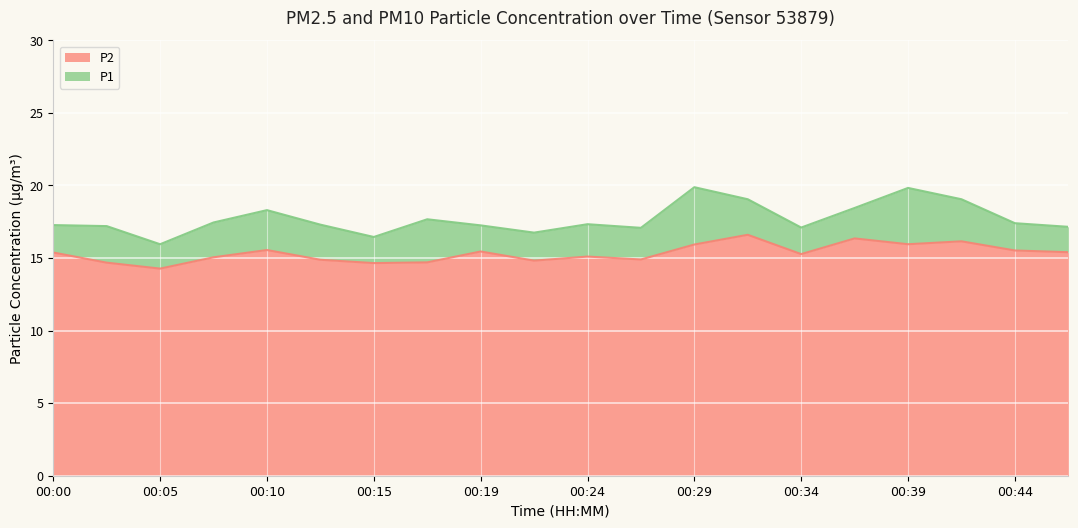

At 00:00, list the series in order from smallest to largest.

P2, P1